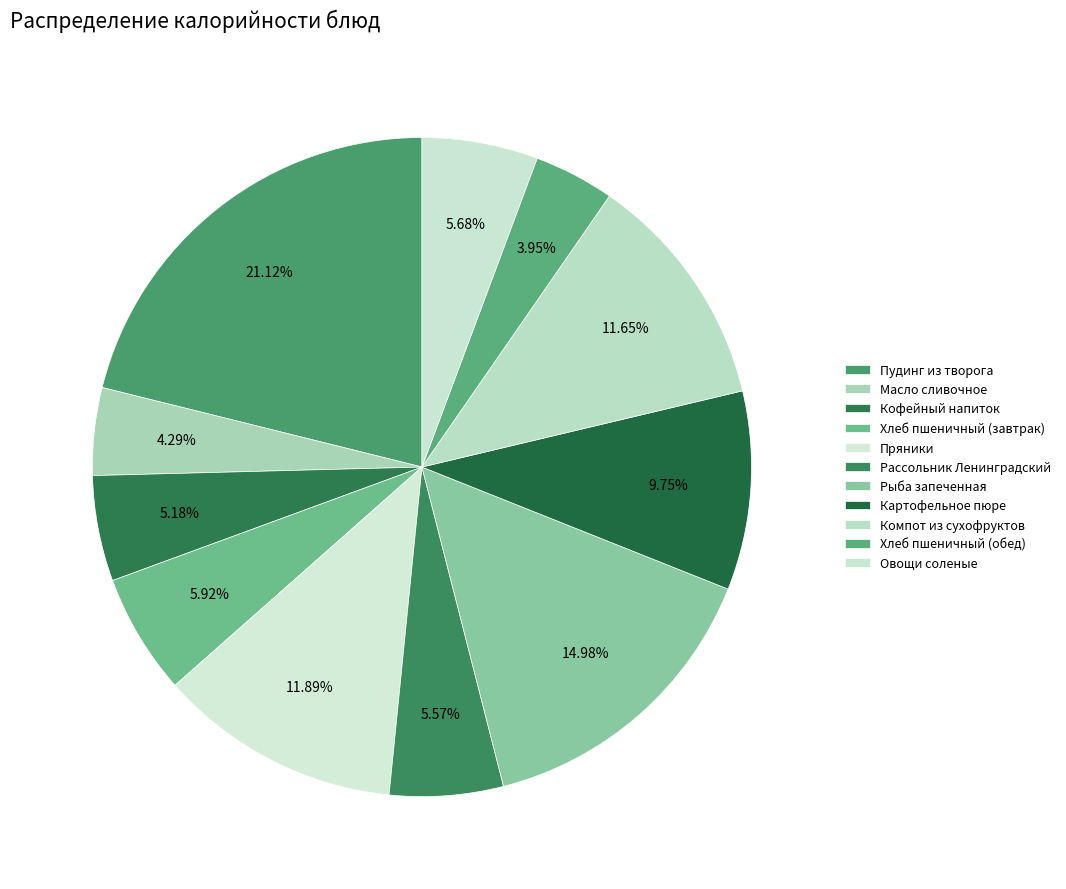

What is the change in value from Компот из сухофруктов to Овощи соленые?

-91.9